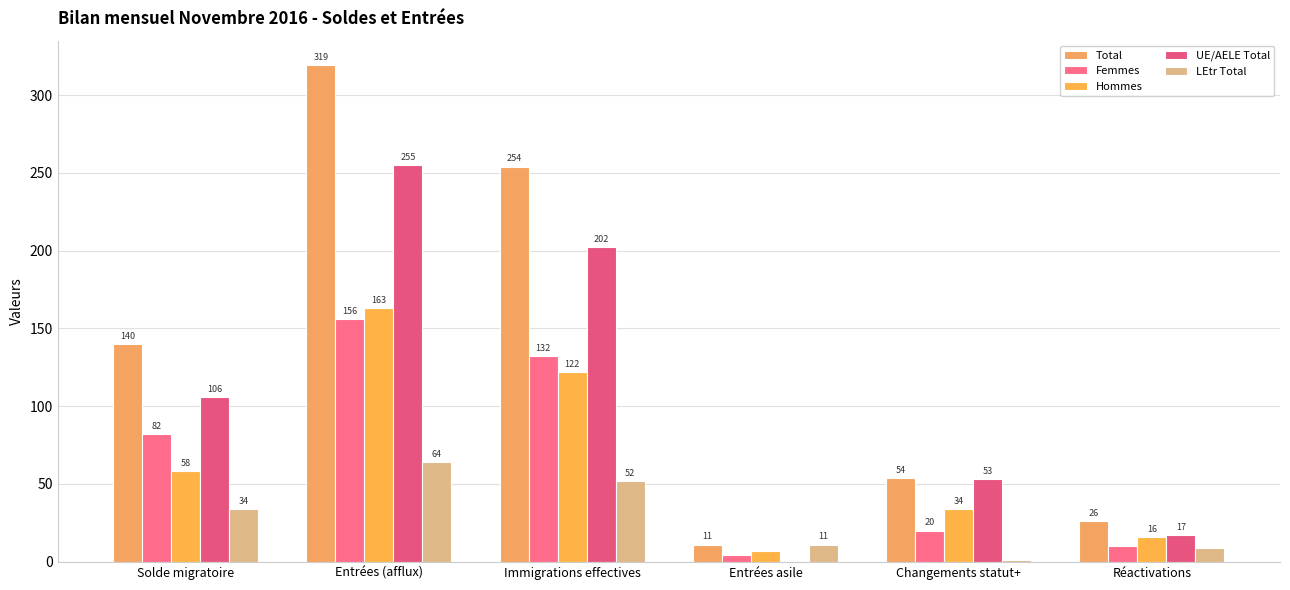

What is the average value of the Hommes series?

67